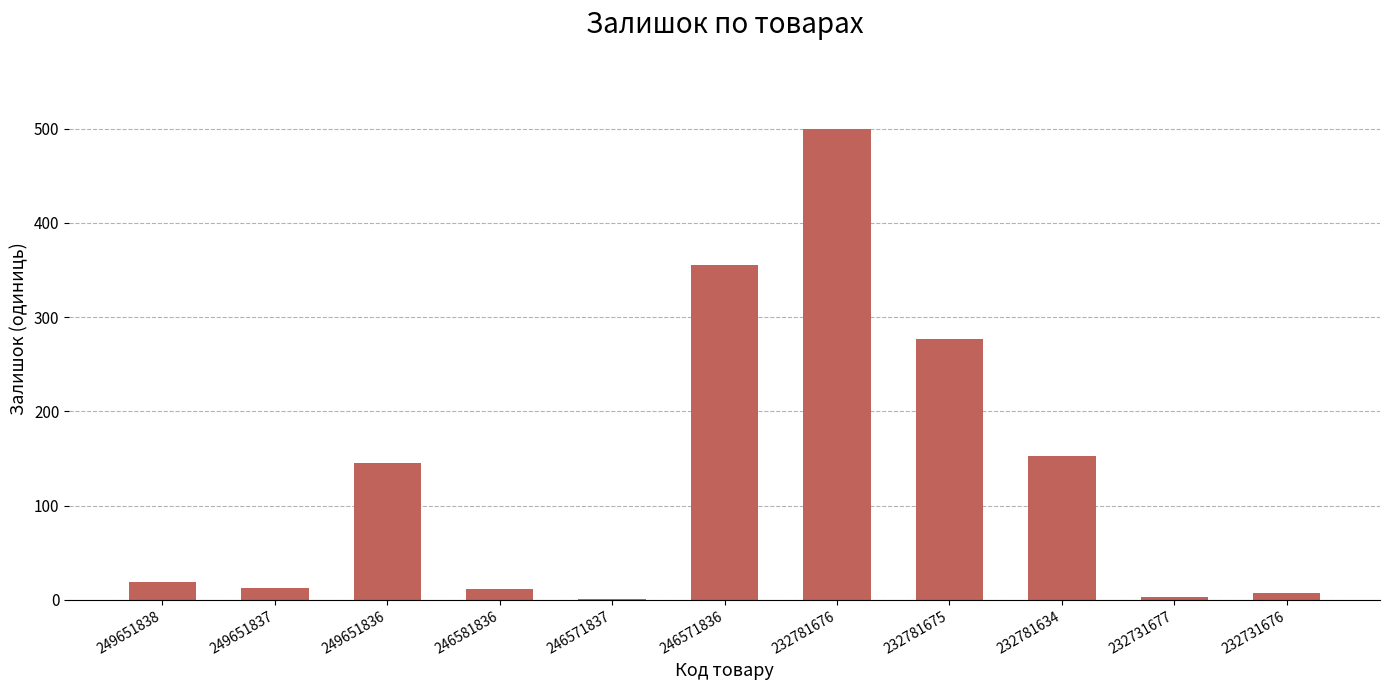

Which label corresponds to the largest value in the chart?

232781676